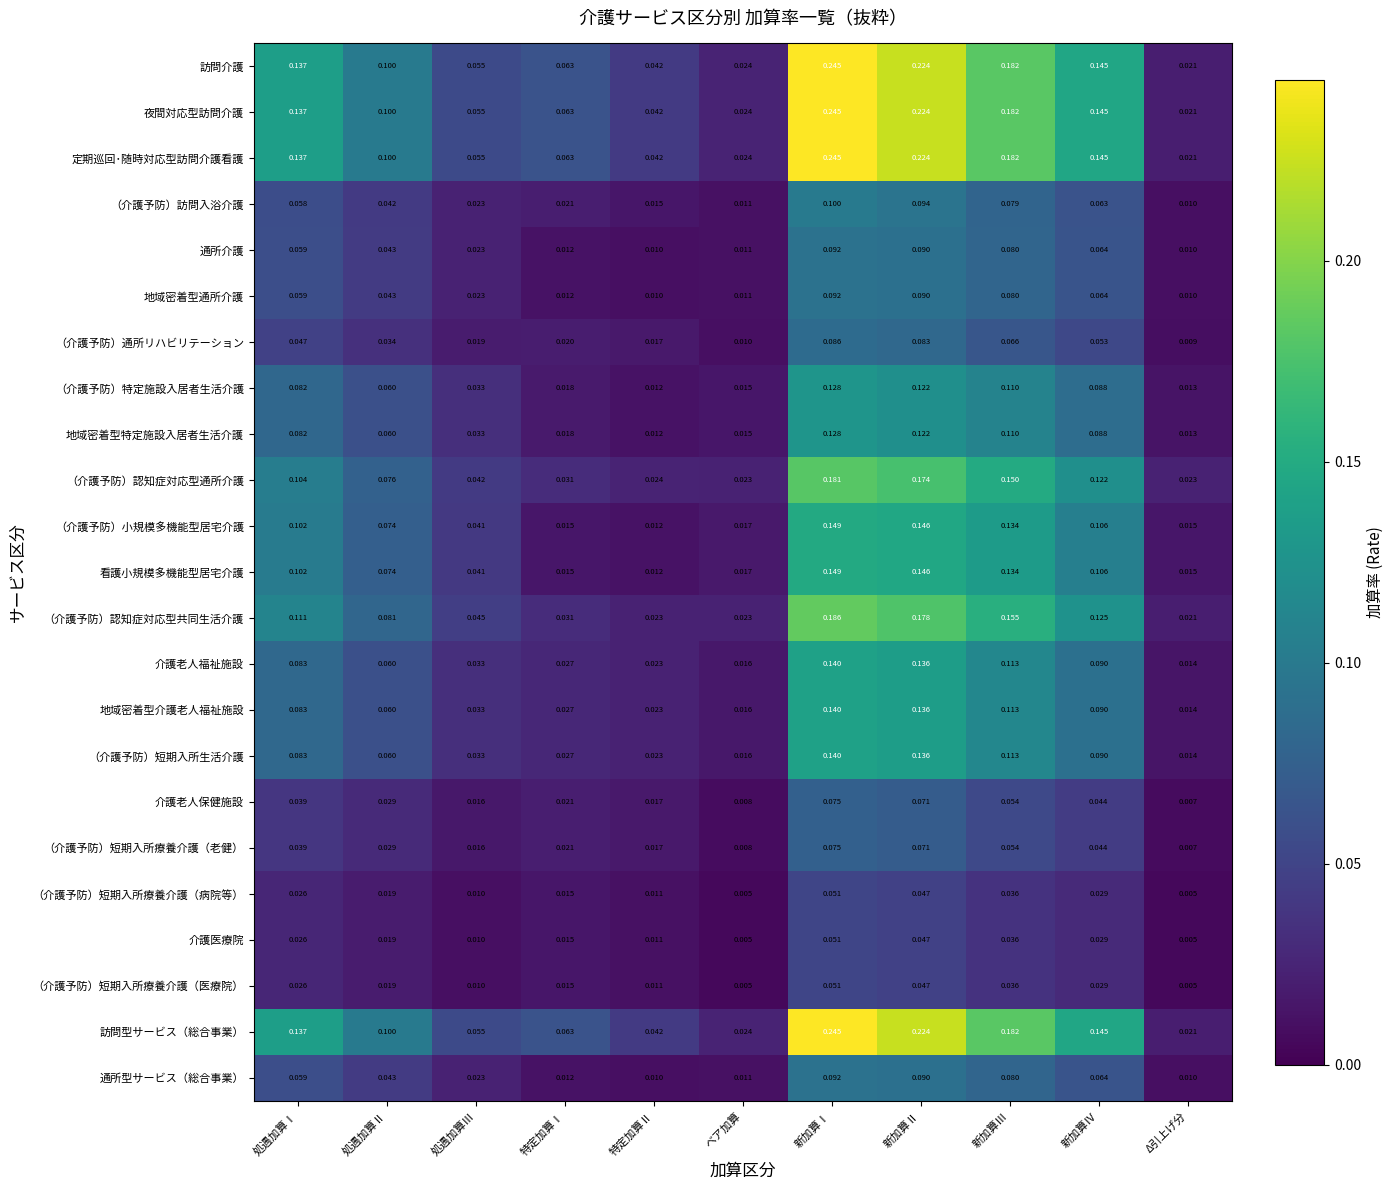

Is the value of 介護老人保健施設 at 新加算Ⅱ greater than the value of 地域密着型特定施設入居者生活介護 at Δ引上げ分?

Yes